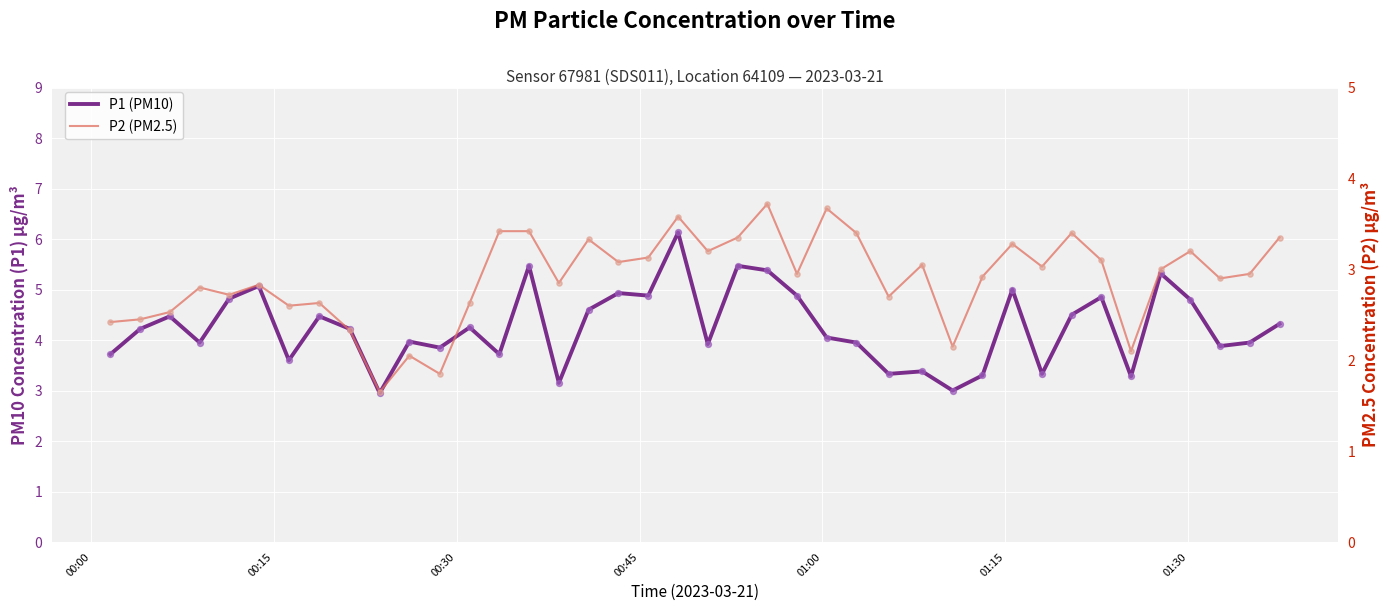

Which series has the largest Y range (max minus min)?

P1 (PM10)